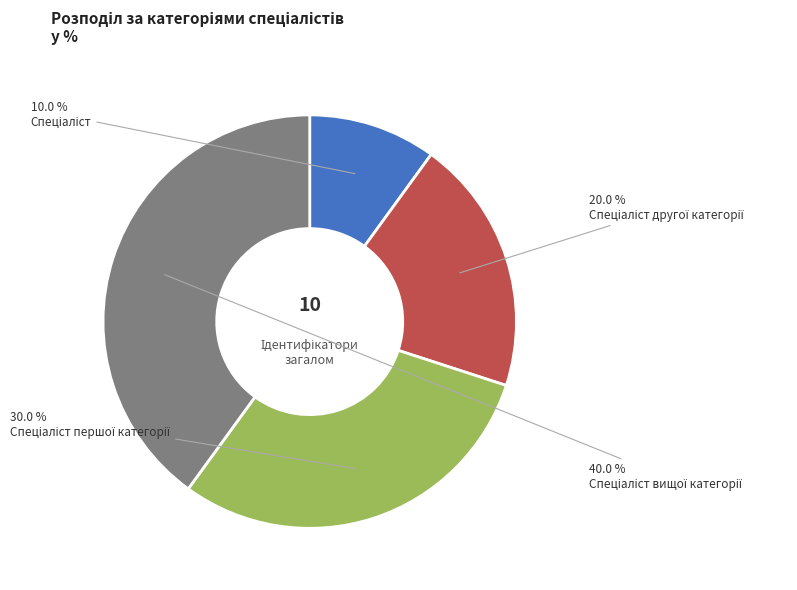

How many segments does this pie chart have?

4